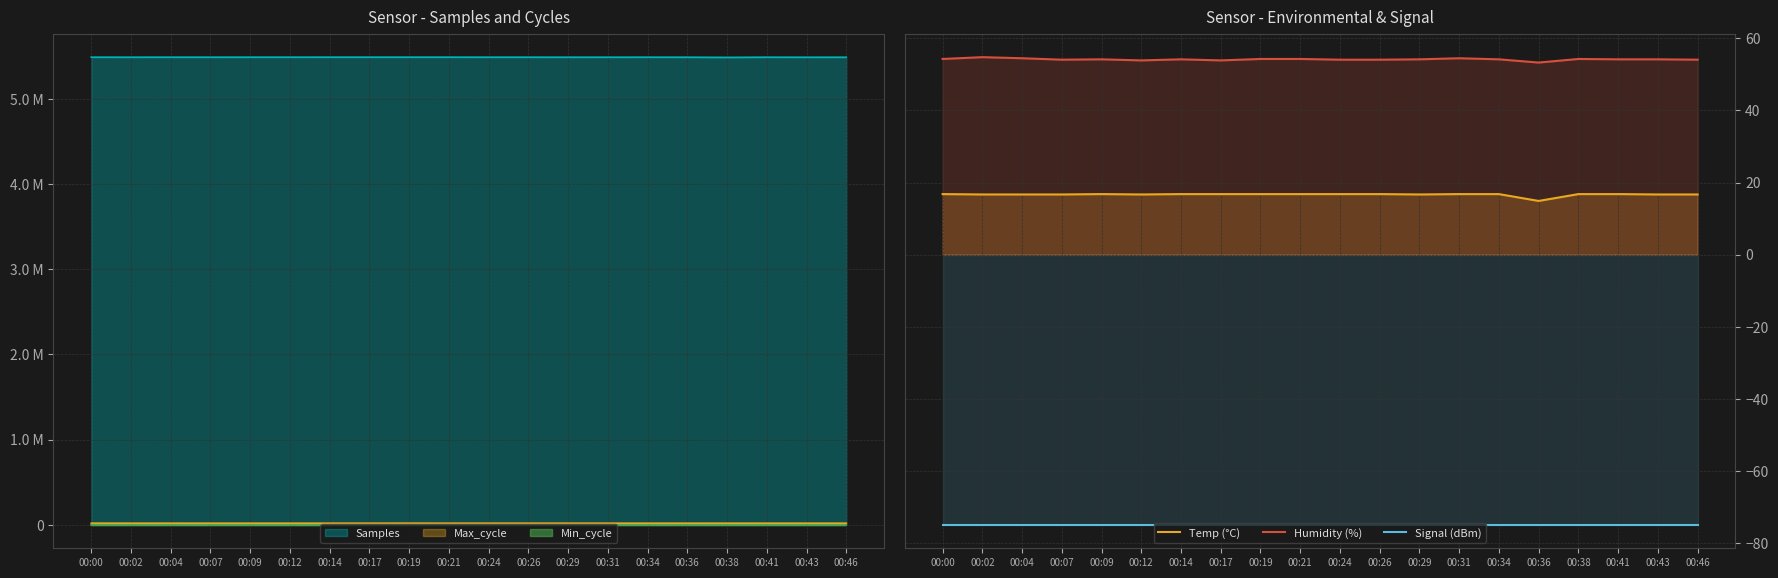

What is the difference between the maximum and minimum values in the Temp (°C) series?

1.9